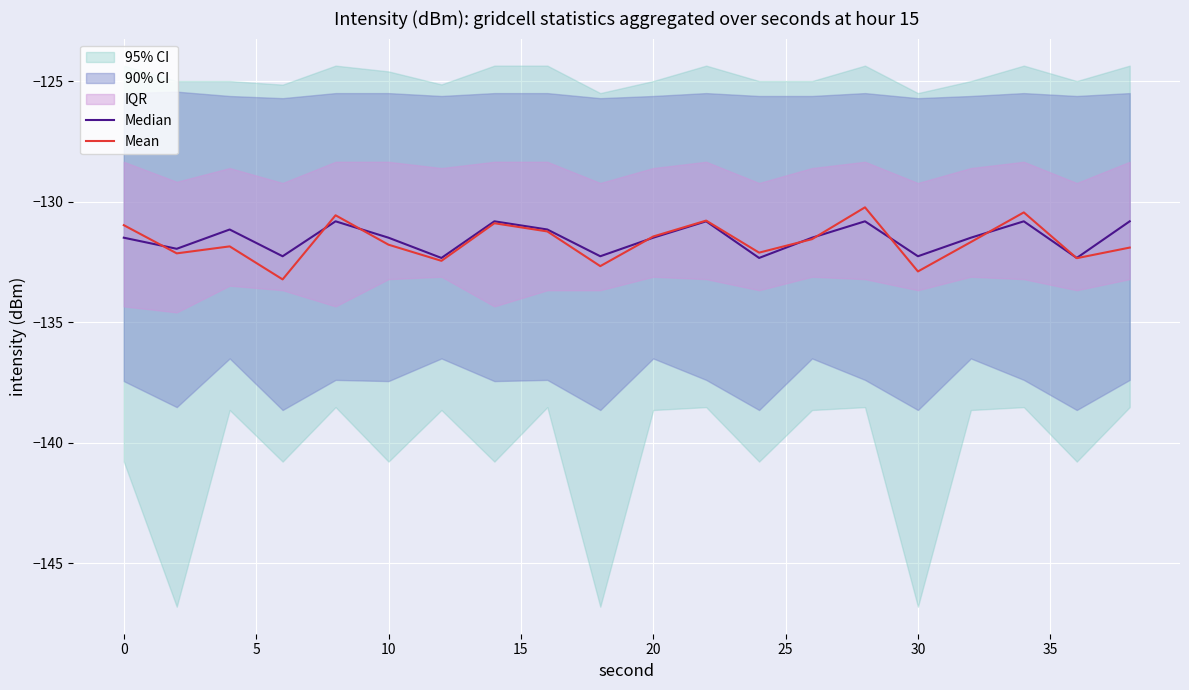

True or false: Mean has a value of -82.7 at 20.

False